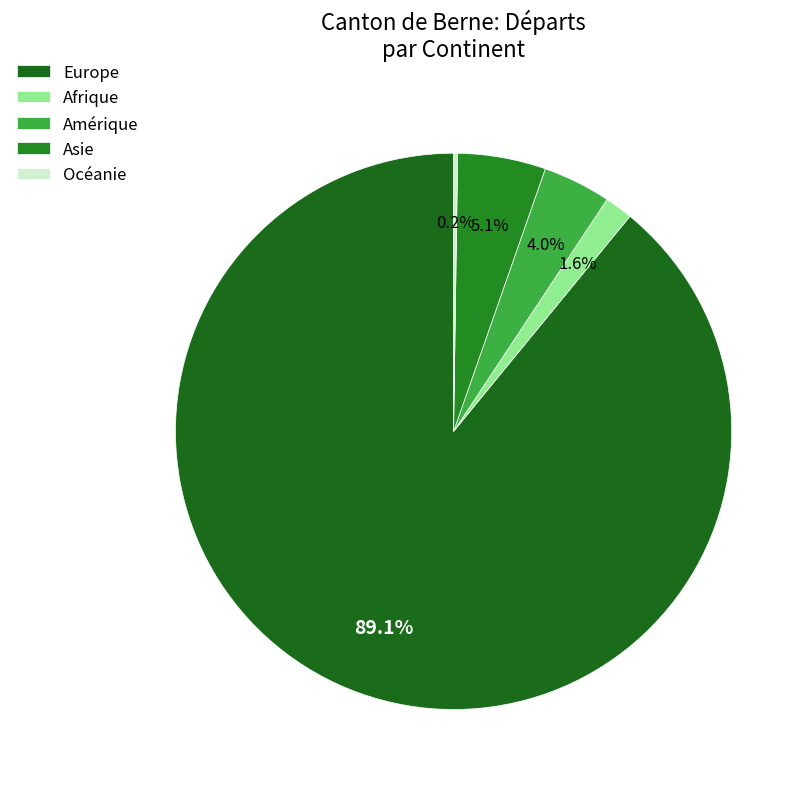

What is the change in value from Amérique to Océanie?

-16